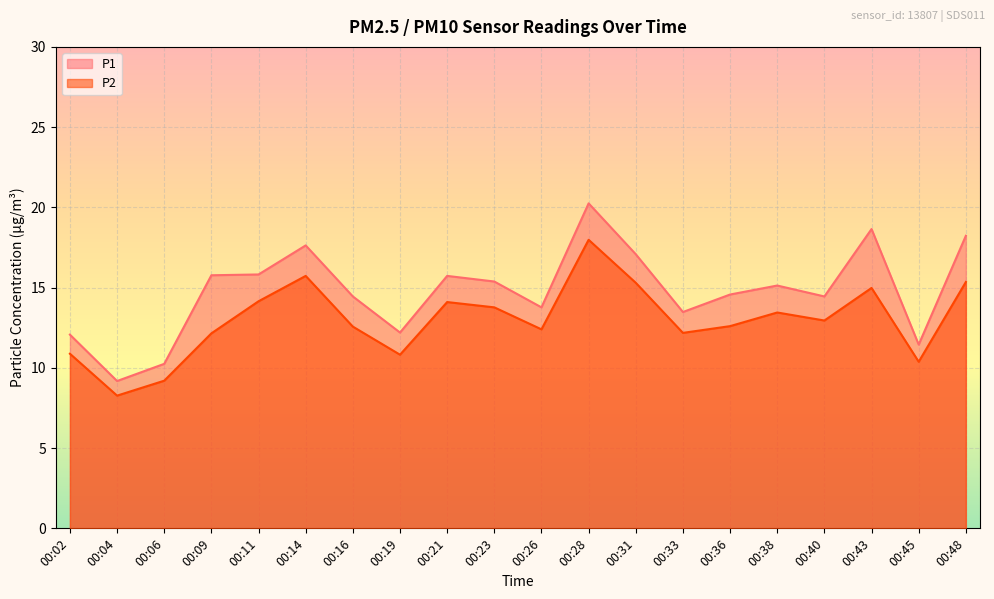

Which series has the largest total across all categories?

P1